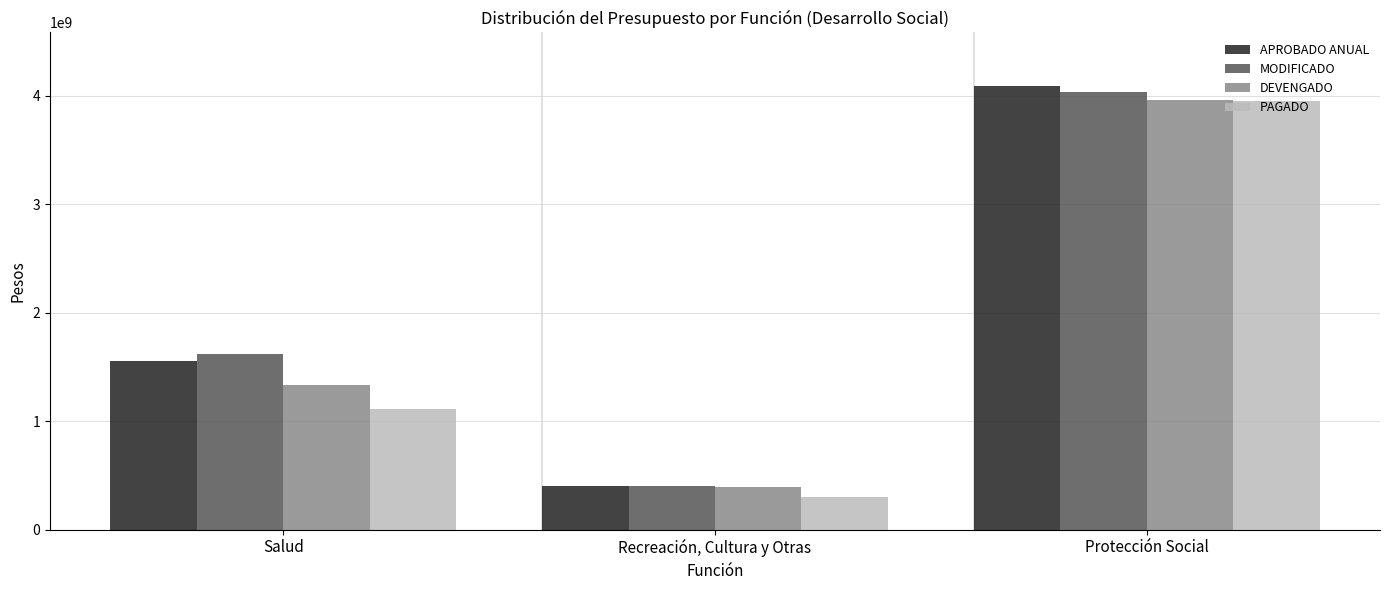

Reading left to right, what are all the values shown in this chart?

APROBADO ANUAL: Salud=1554675990	Recreación, Cultura y Otras=402603506	Protección Social=4094756242
MODIFICADO: Salud=1615510548	Recreación, Cultura y Otras=402603506	Protección Social=4033921684
DEVENGADO: Salud=1337317486	Recreación, Cultura y Otras=397556720	Protección Social=3960761774
PAGADO: Salud=1112051165	Recreación, Cultura y Otras=298797313	Protección Social=3957463967